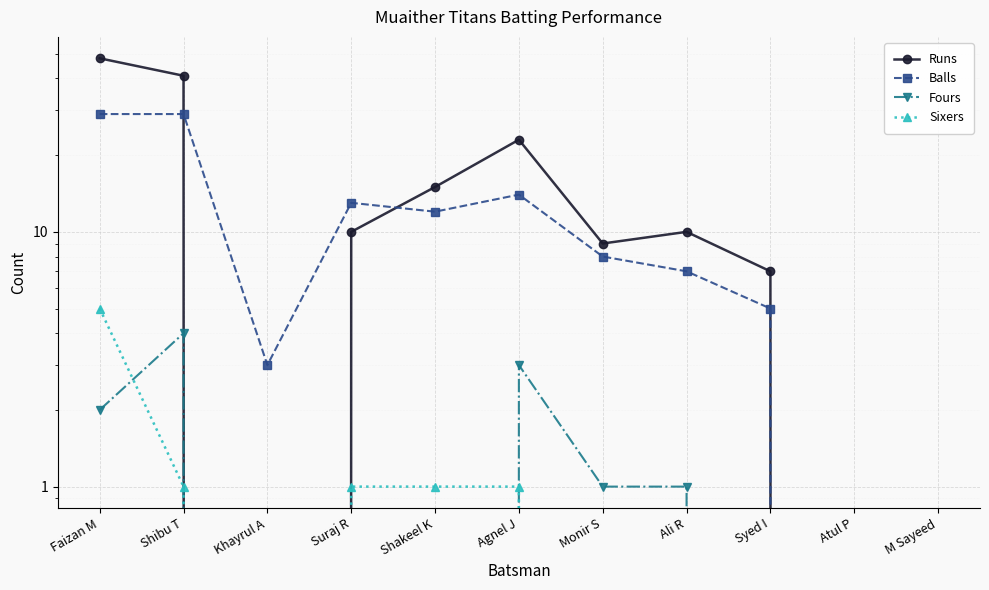

Which category has the lowest value across all series?

Khayrul A